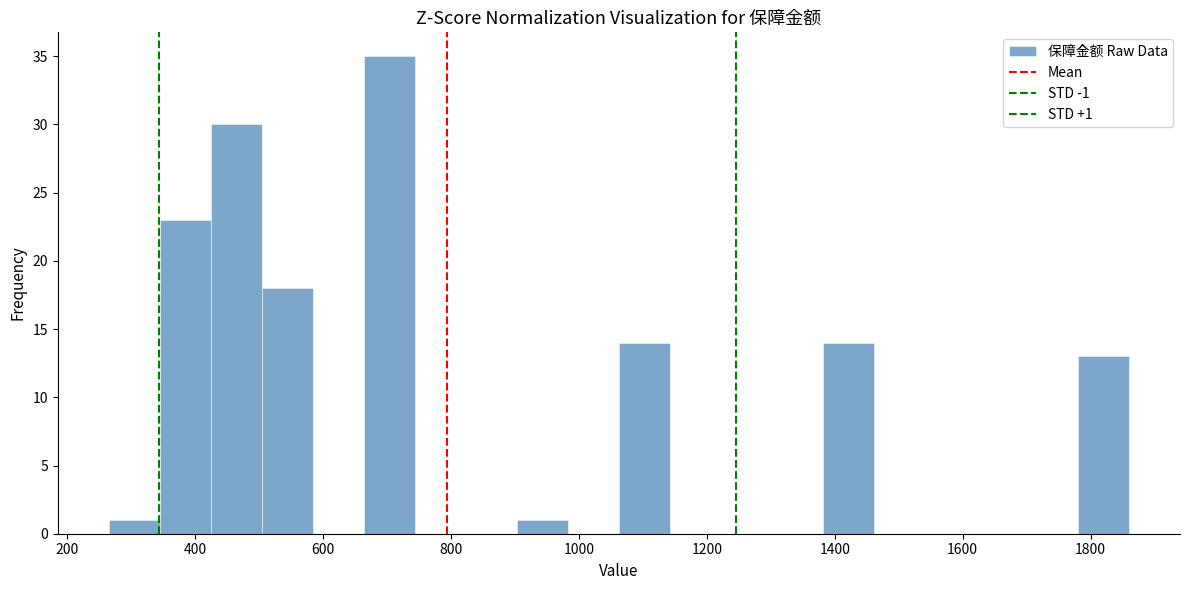

Around what value on the x-axis is the tallest bar? Give the approximate position of its centre, as read against the axis.

700